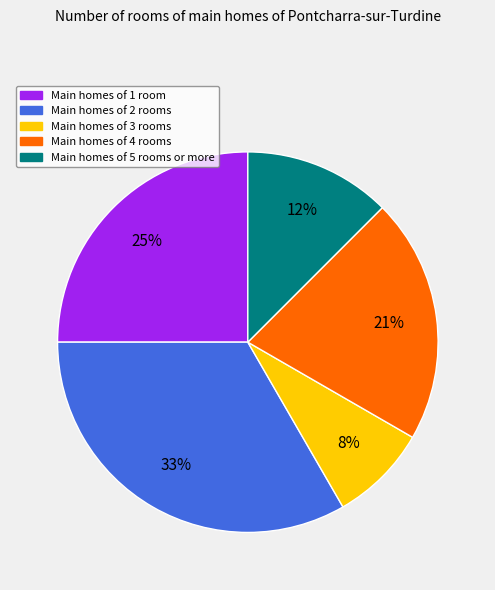

Is there a majority slice in this chart?

No